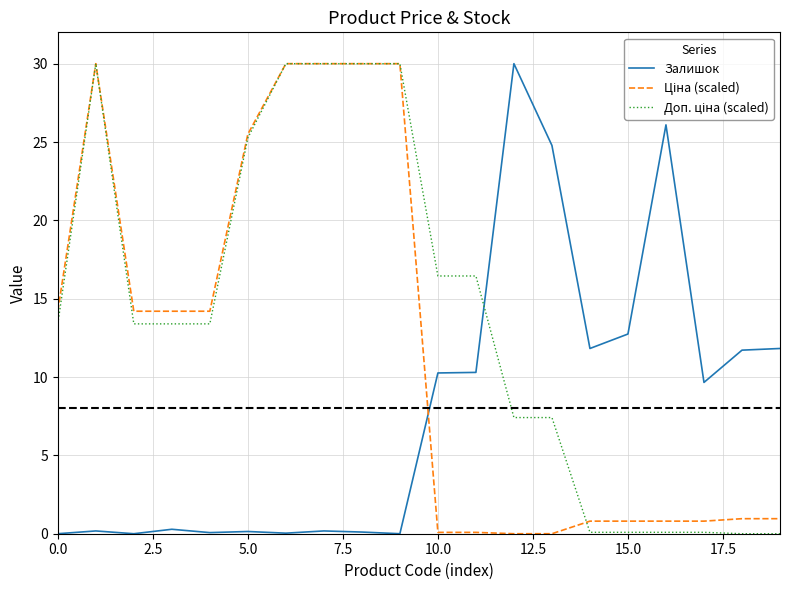

What is the greatest value displayed?

30.0